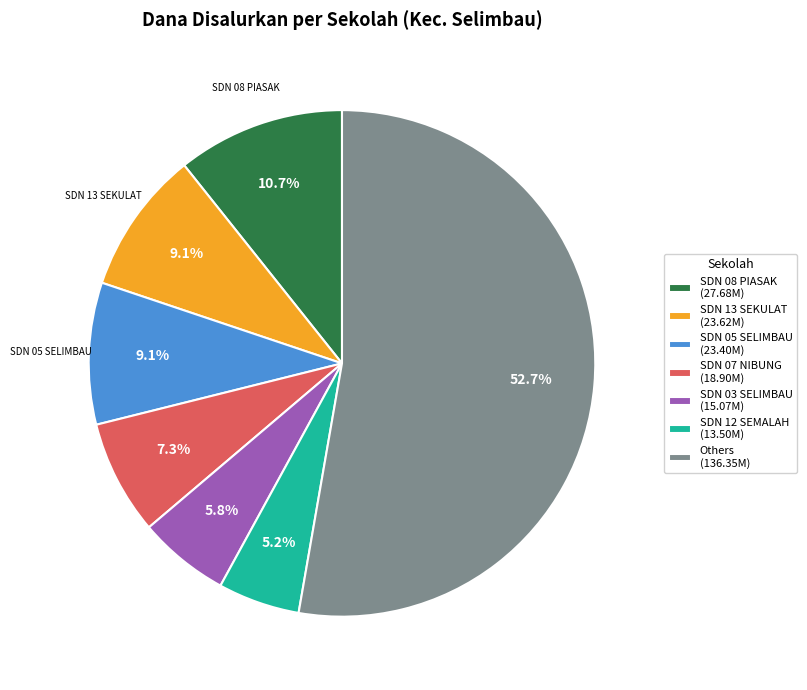

Is Others (136.35M) the majority of the pie?

Yes